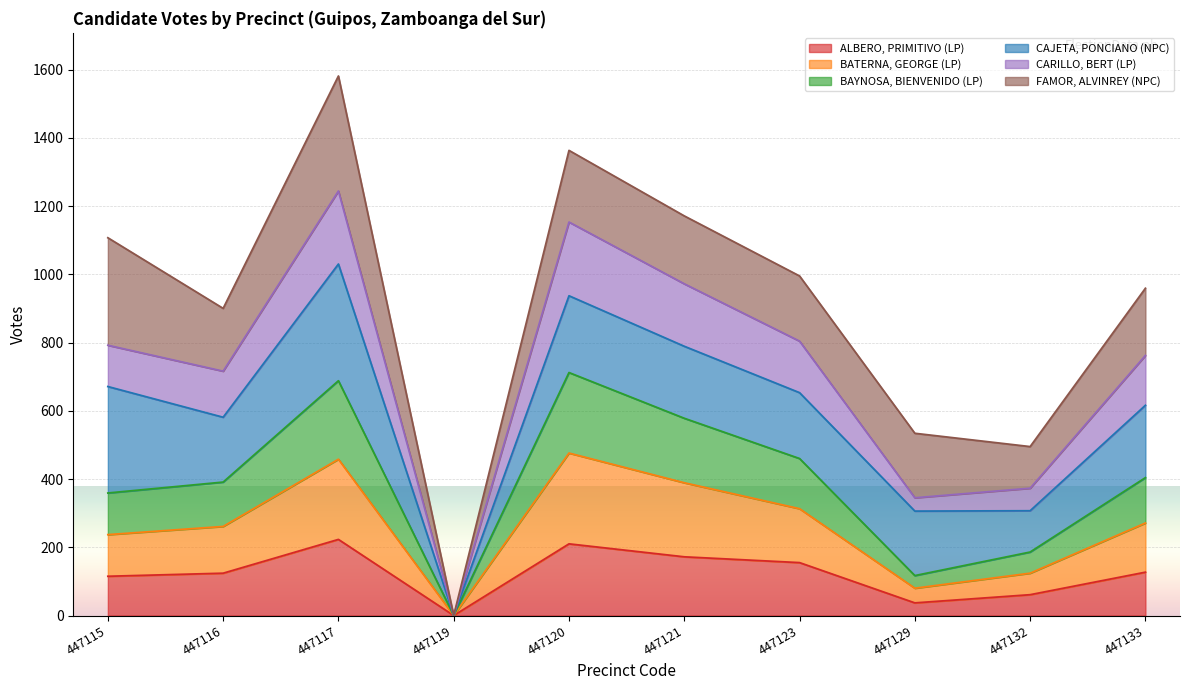

What is the total value across all series at 447117?

1581